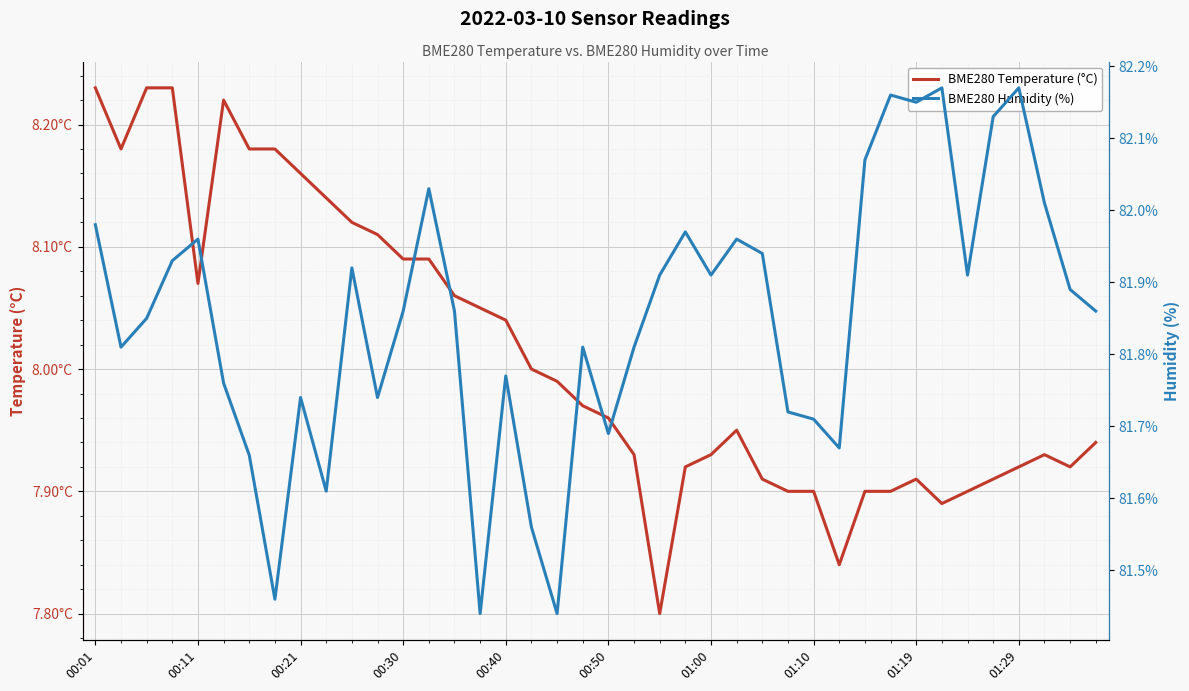

What are all the series names shown in the legend?

BME280 Temperature (°C), BME280 Humidity (%)